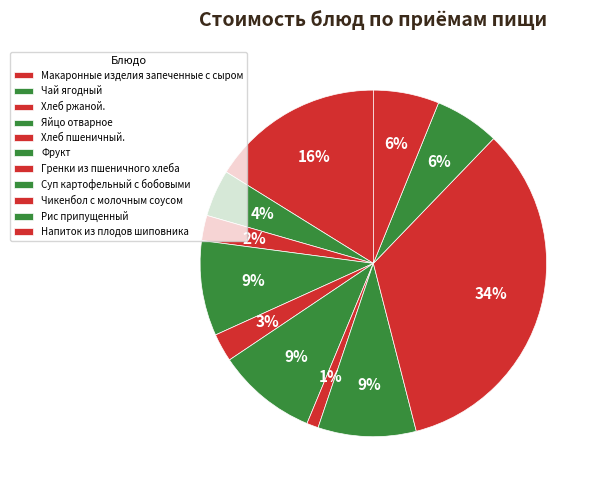

How many slices are in this pie chart?

11